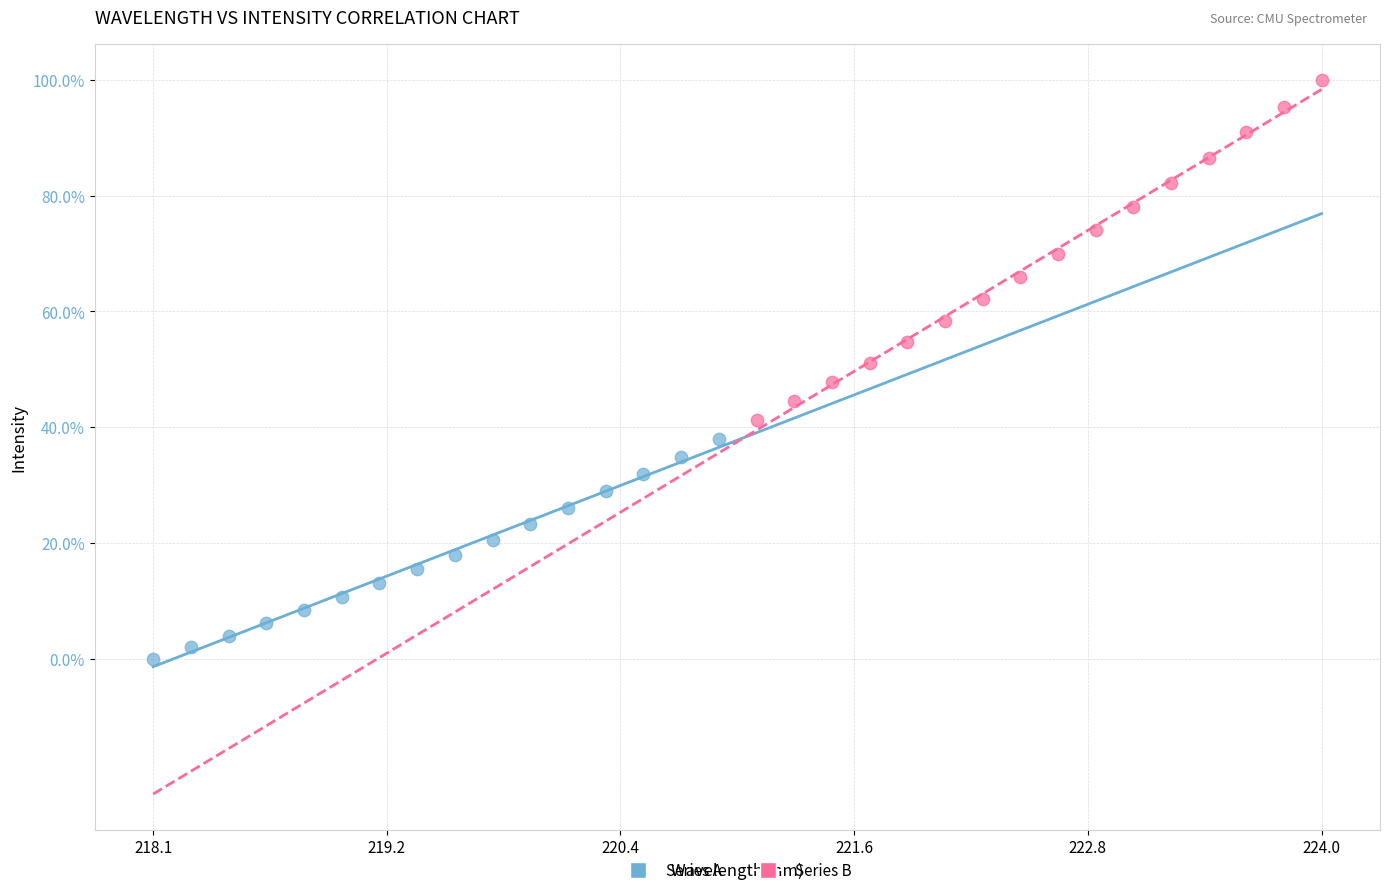

Which series contains the lowest Y value?

Series A